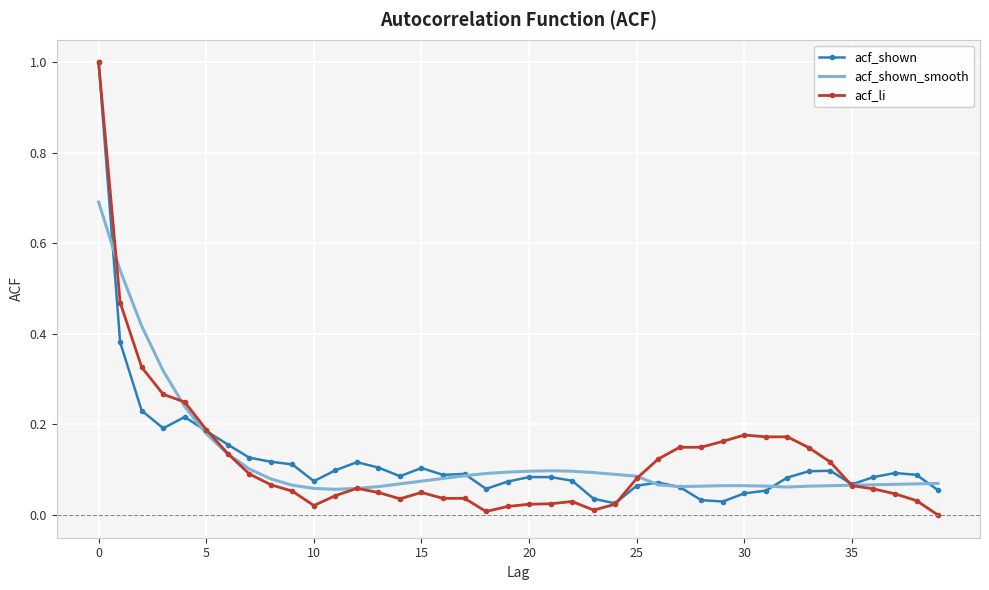

What are all the series names shown in the legend?

acf_shown, acf_shown_smooth, acf_li